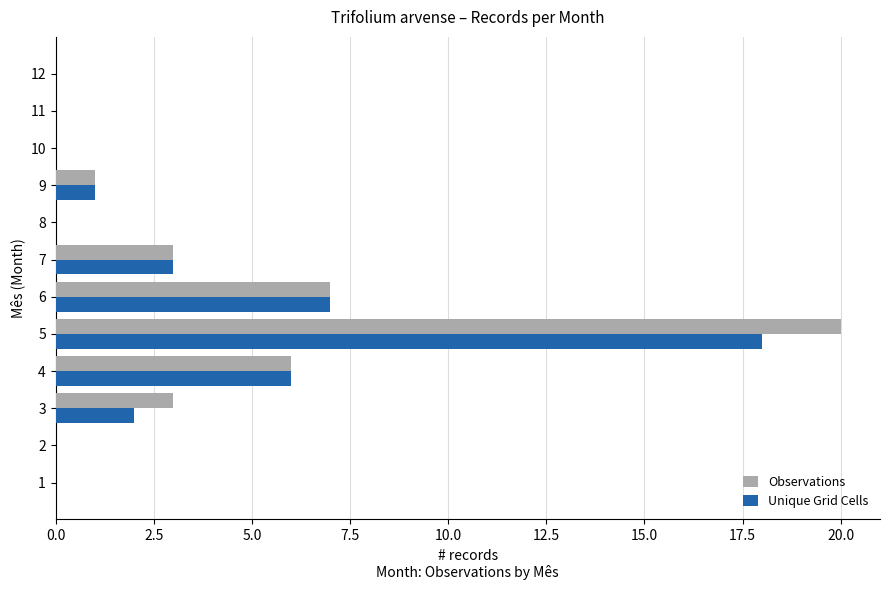

How many data points does each series have?

12